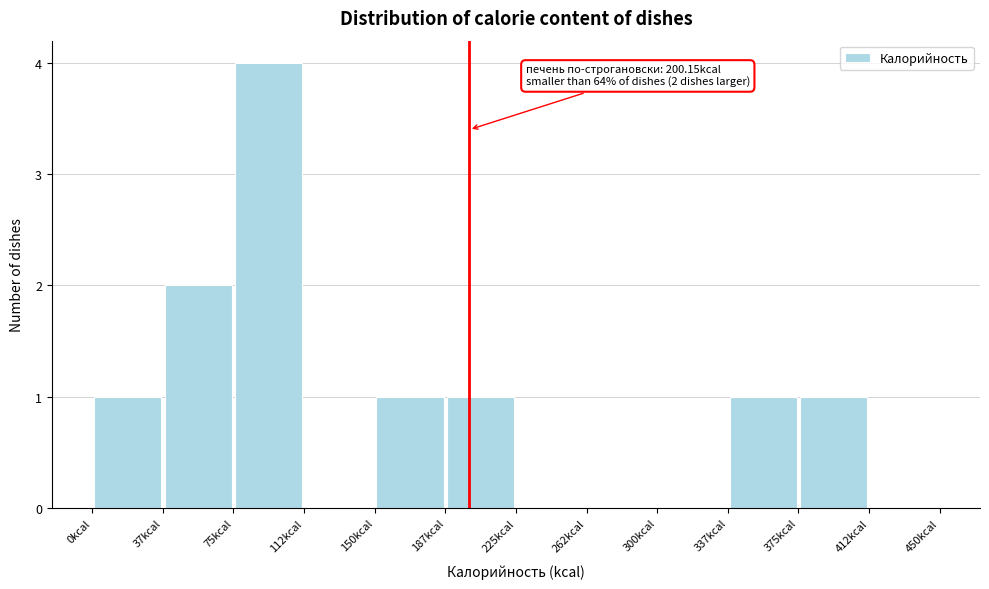

Which range on the x-axis has the tallest bar?

75.0 to 112.5